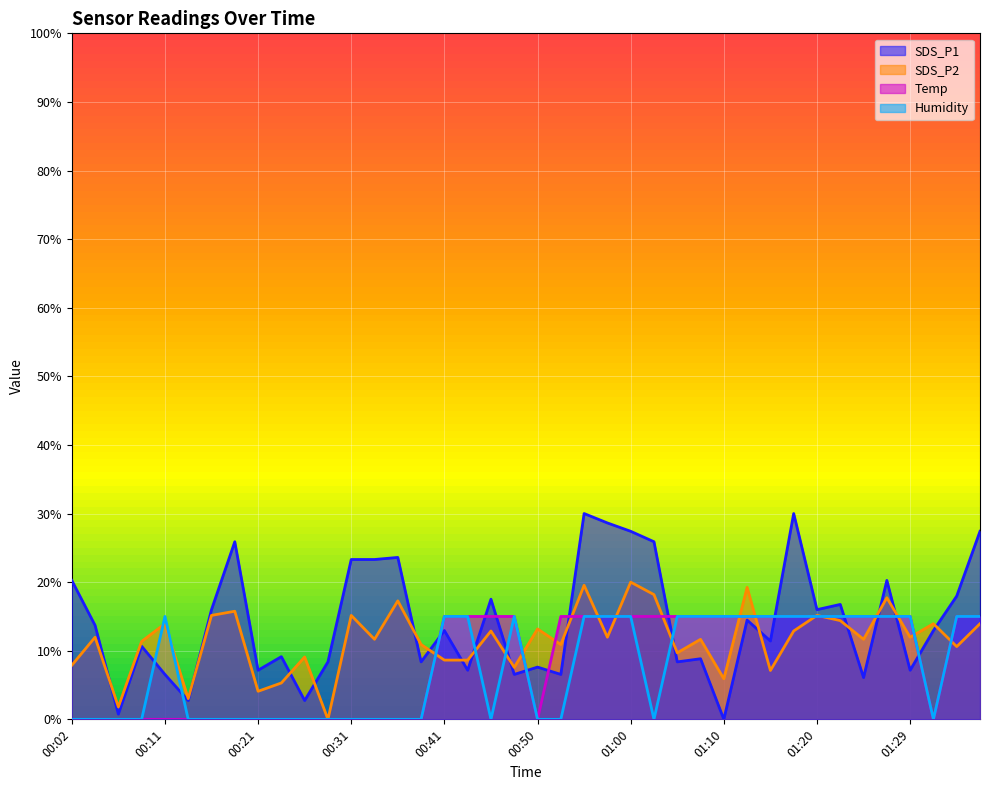

How many interior local peaks does the Humidity series have?

2